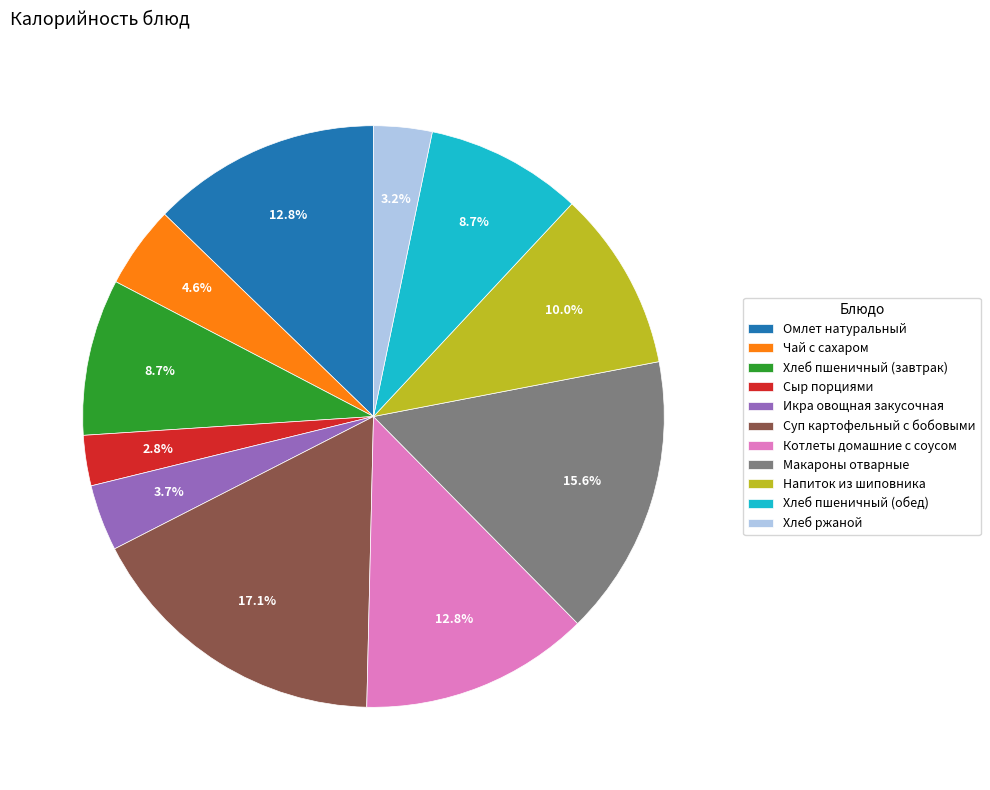

Count the number of slices in the pie.

11